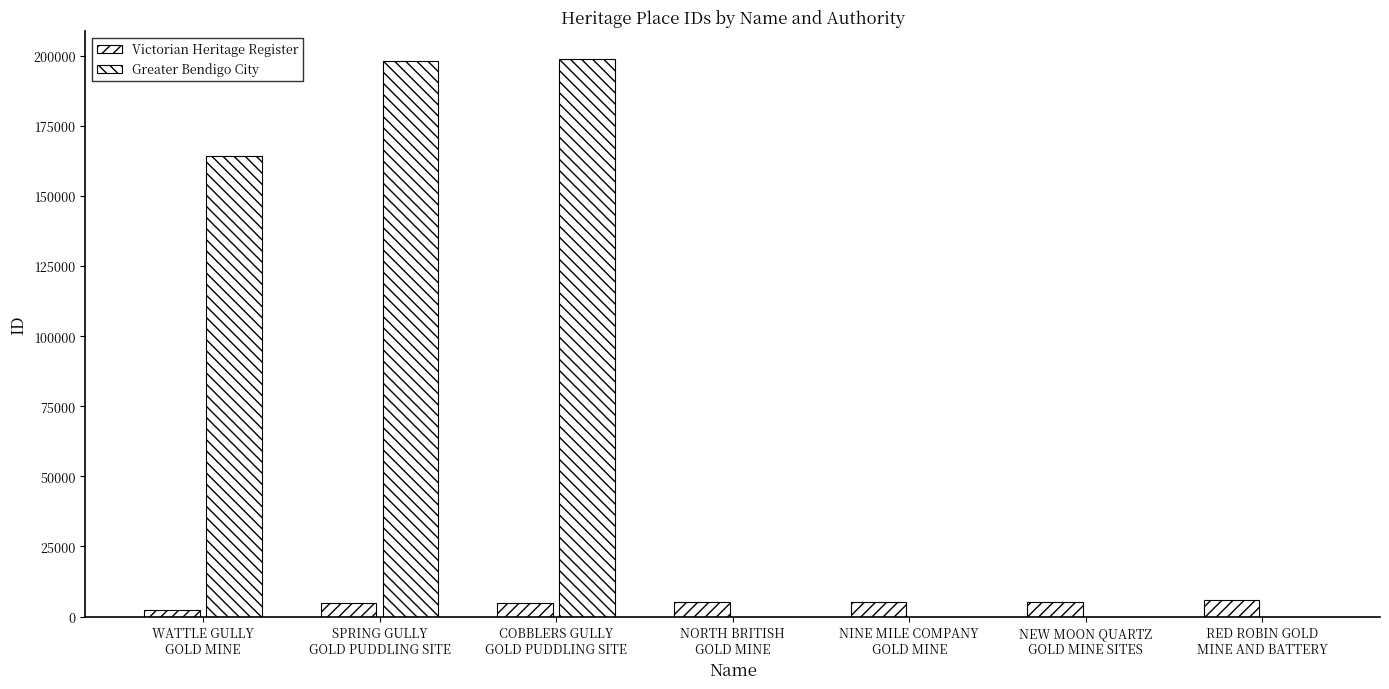

What is the sum of all Greater Bendigo City values?

561169